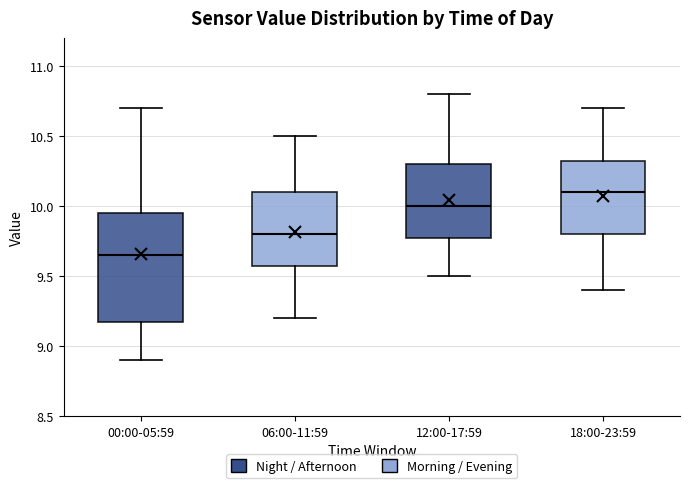

Reading left to right, read every box against the y-axis: the position of its median line, the range the box covers, and the ends of its whiskers. The values are not printed on the chart, so give them approximately, as read against the axis.

00:00-05:59: median 9.65, box 9.20 to 9.95, whiskers 8.90 to 10.70
06:00-11:59: median 9.80, box 9.60 to 10.10, whiskers 9.20 to 10.50
12:00-17:59: median 10.00, box 9.80 to 10.30, whiskers 9.50 to 10.80
18:00-23:59: median 10.10, box 9.80 to 10.35, whiskers 9.40 to 10.70